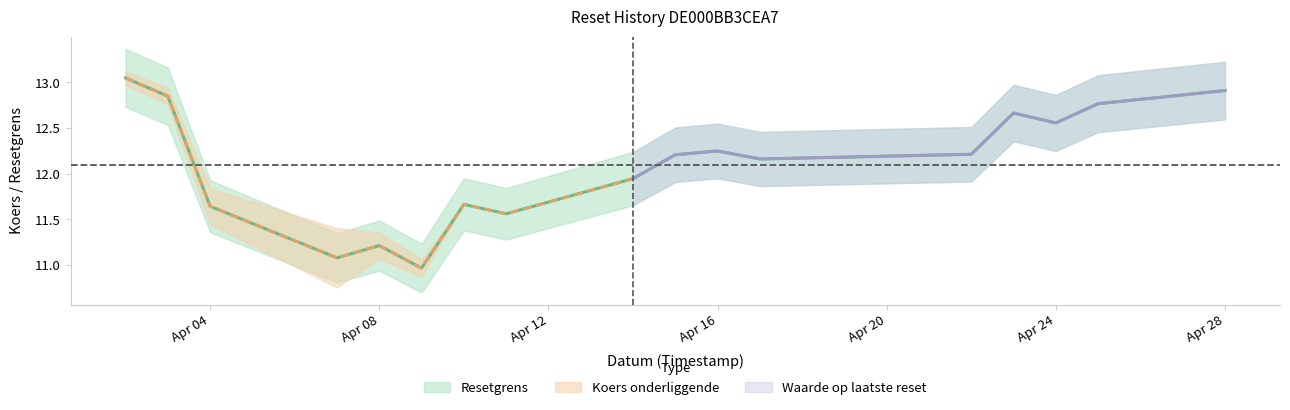

True or false: Koers onderliggende and Resetgrens intersect in this chart.

False